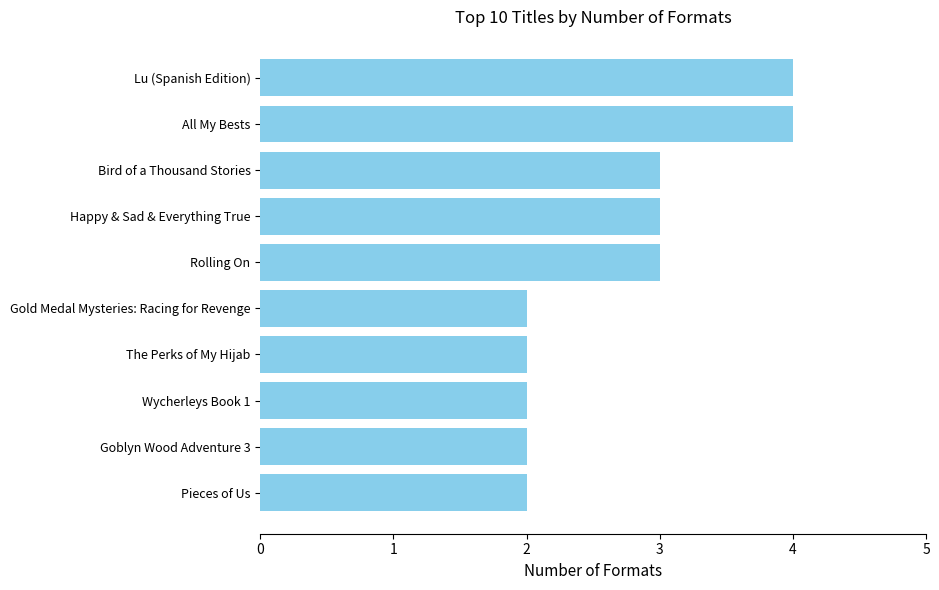

What is the smallest value displayed?

2